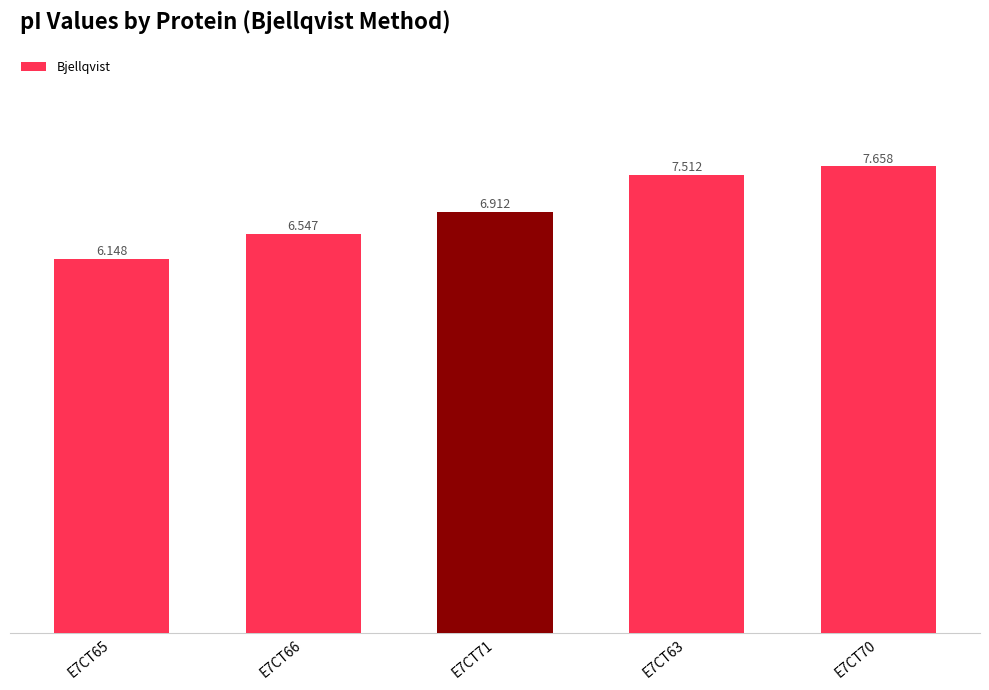

Reading right to left, transcribe all the data shown in this chart.

E7CT70=7.7	E7CT63=7.5	E7CT71=6.9	E7CT66=6.5	E7CT65=6.1